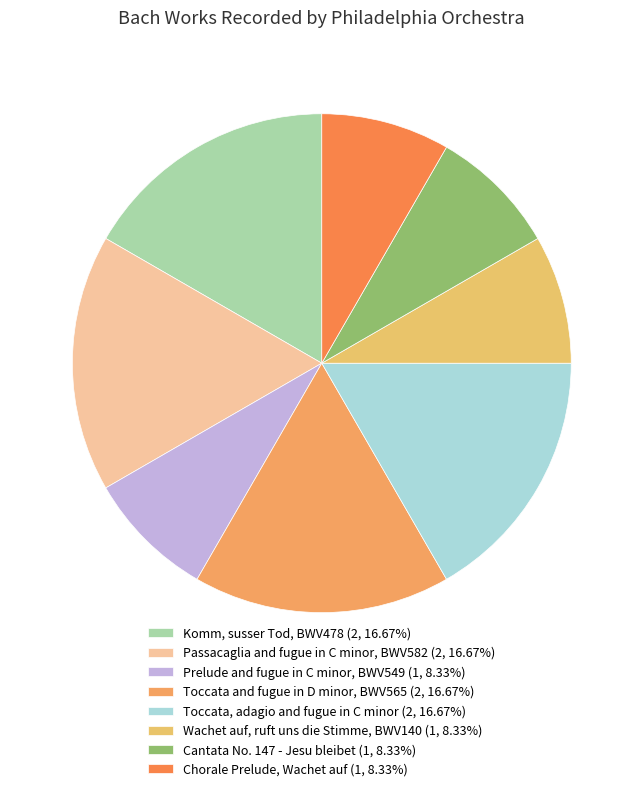

Which slice is the smallest?

Prelude and fugue in C minor, BWV549